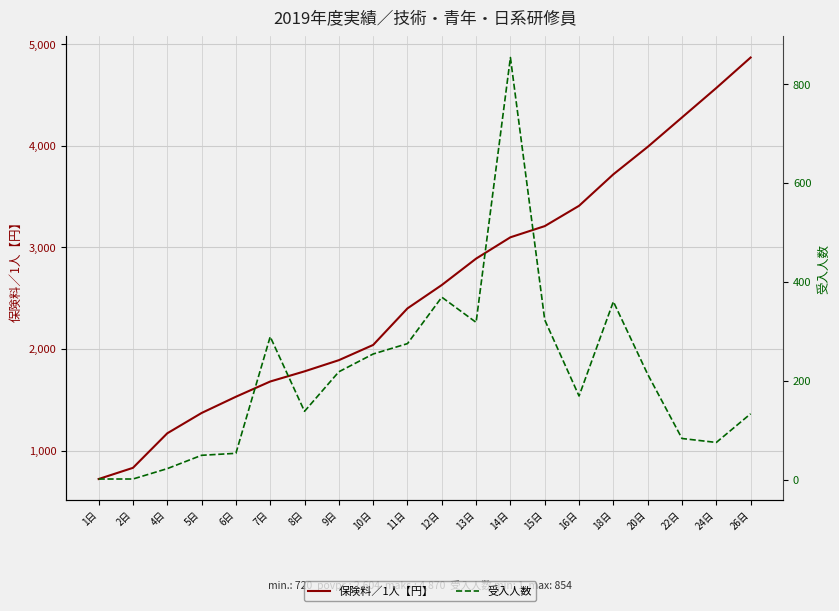

Where is 保険料／1人【円】 nearest to the value 2795?

13日